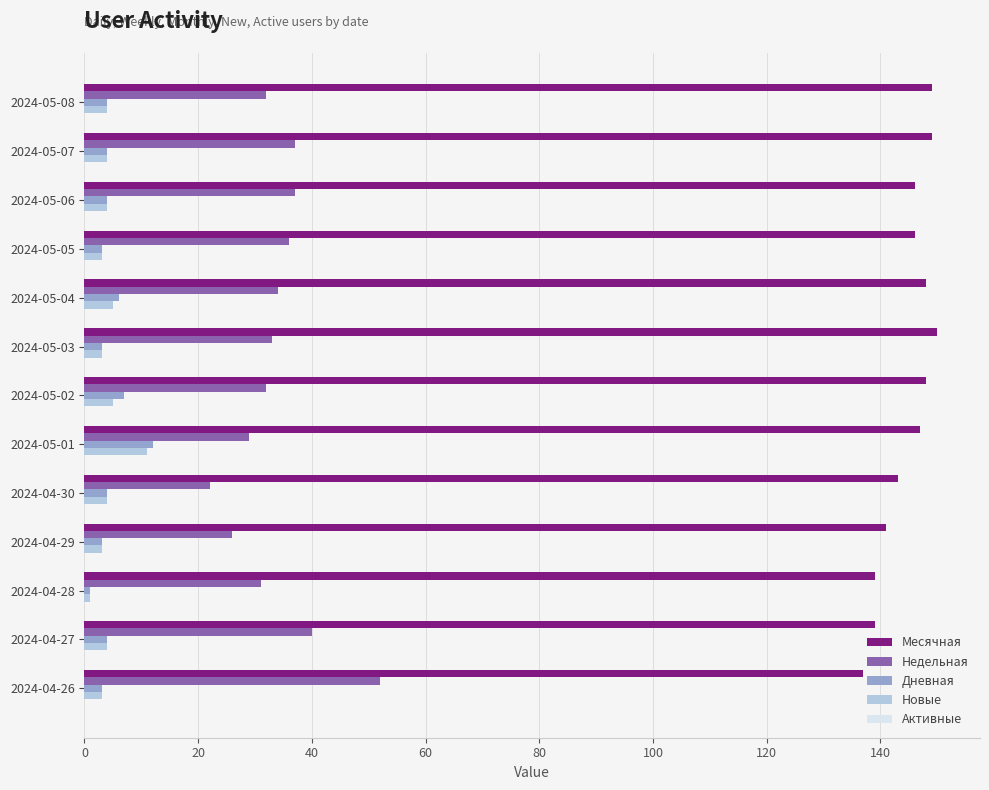

What is the difference between the second highest and minimum values in the Недельная series?

18